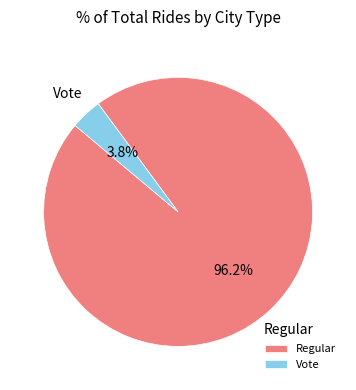

Does Vote represent more than half of the total?

No